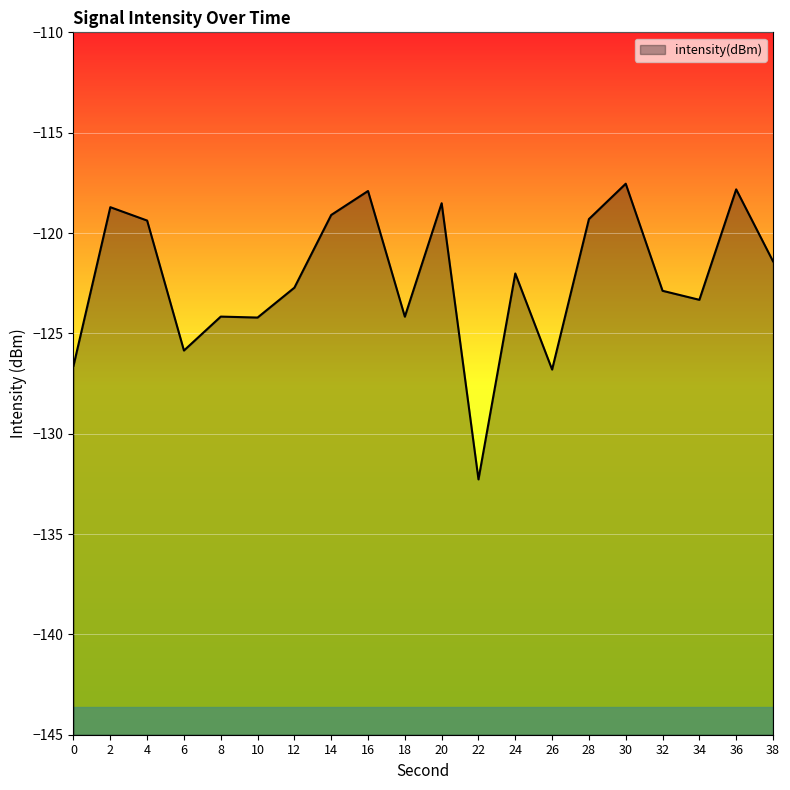

Where is the first local maximum?

2